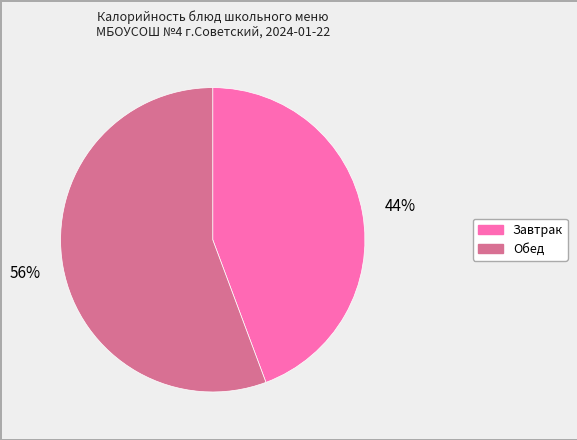

Is there any slice that represents more than half of the pie?

Yes